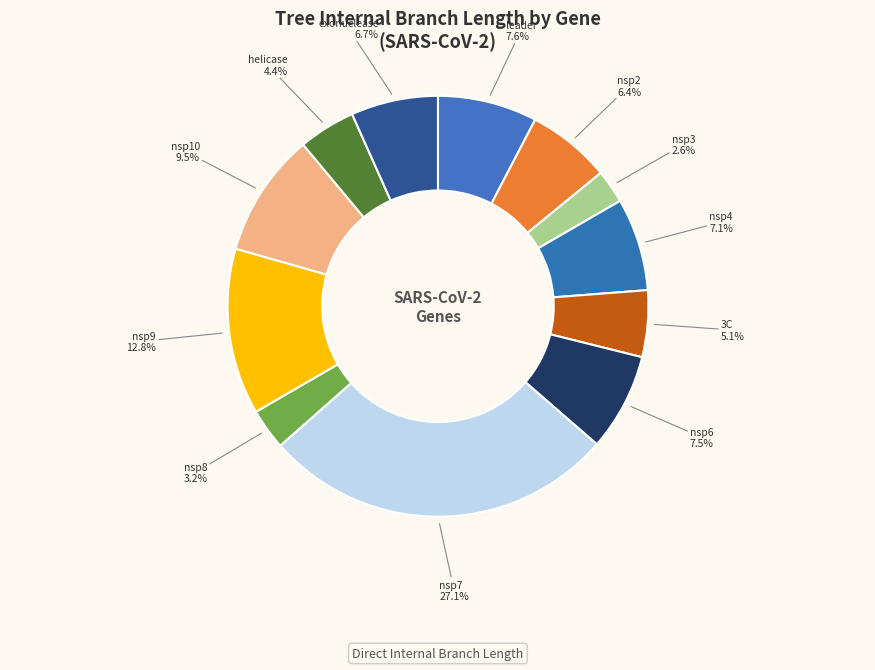

Which category has the smallest portion of the pie?

nsp3